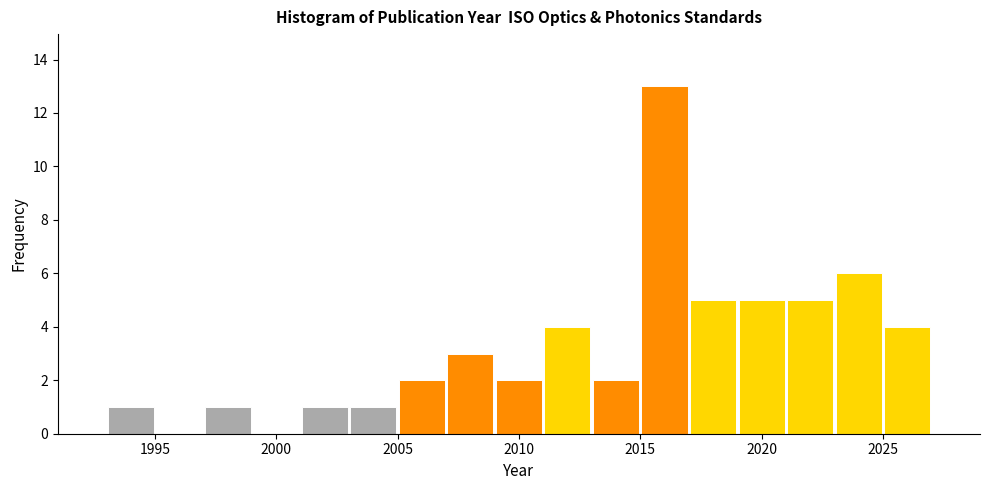

Reading left to right, list every bar in this chart as the range it spans on the x-axis followed by its height. The values are not printed on the chart, so give them approximately, as read against the axis.

1993 to 1995: 1
1995 to 1997: 0
1997 to 1999: 1
1999 to 2001: 0
2001 to 2003: 1
2003 to 2005: 1
2005 to 2007: 2
2007 to 2009: 3
2009 to 2011: 2
2011 to 2013: 4
2013 to 2015: 2
2015 to 2017: 13
2017 to 2019: 5
2019 to 2021: 5
2021 to 2023: 5
2023 to 2025: 6
2025 to 2027: 4